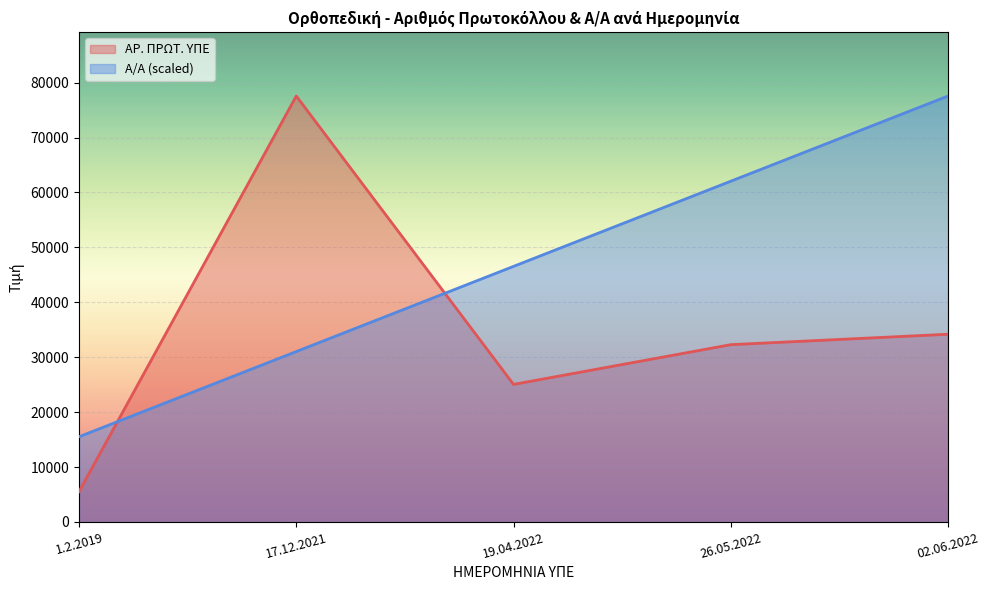

What is the label of the 1st point from the right?

02.06.2022